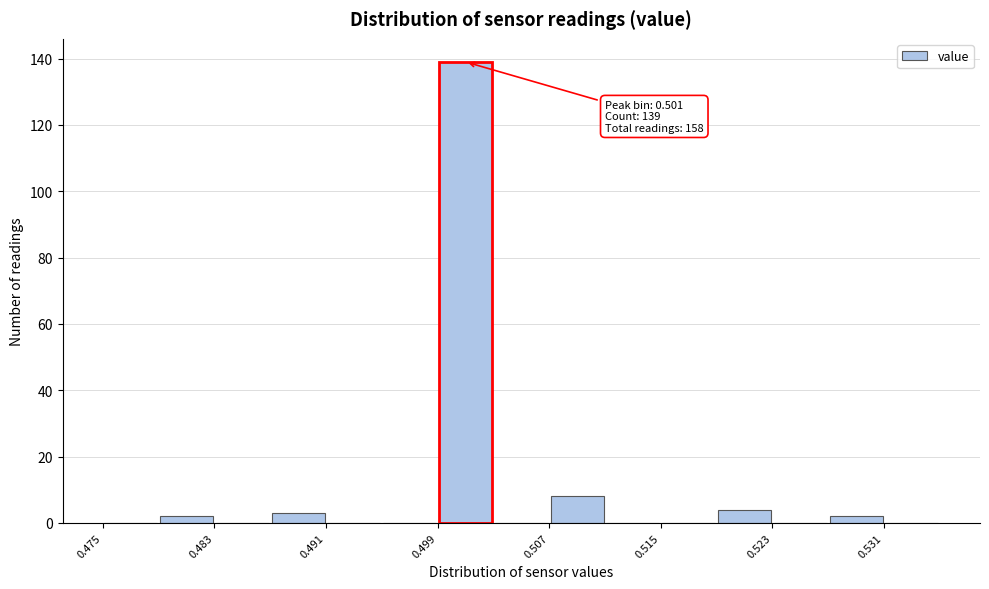

Over which range of the x-axis is the bar tallest?

0.499 to 0.503